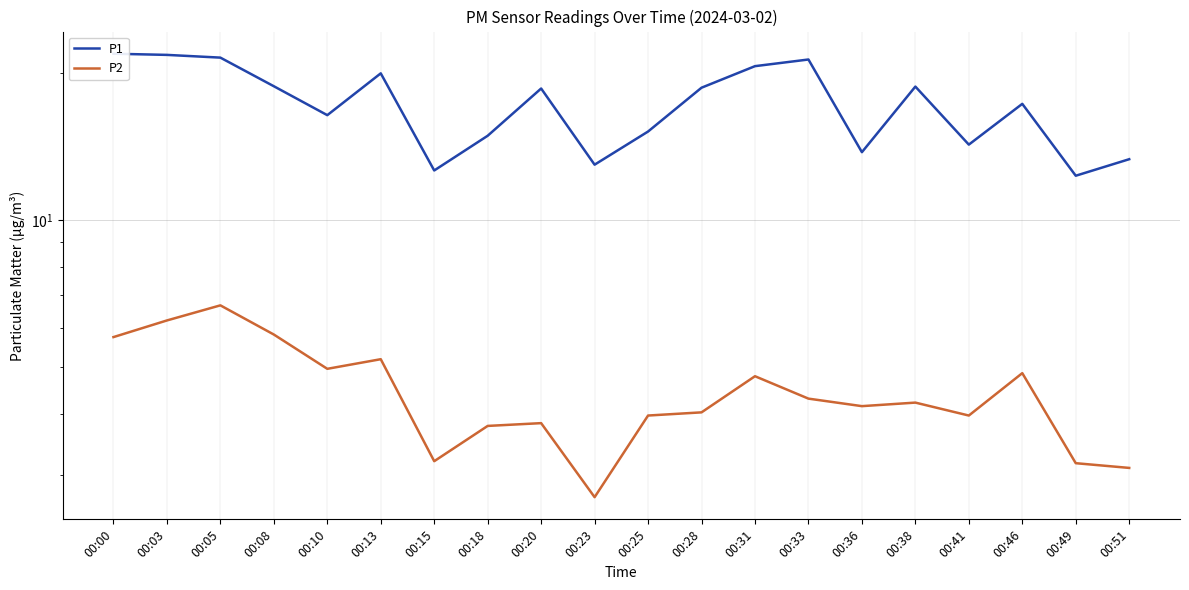

What is the difference between the highest and lowest values at 00:49?

9.2